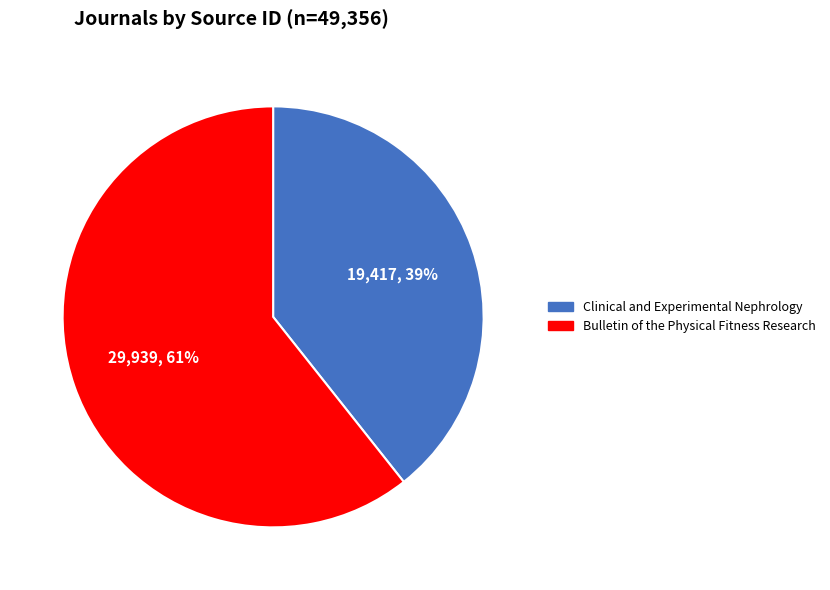

To the nearest percent, what is the average slice percentage?

50%